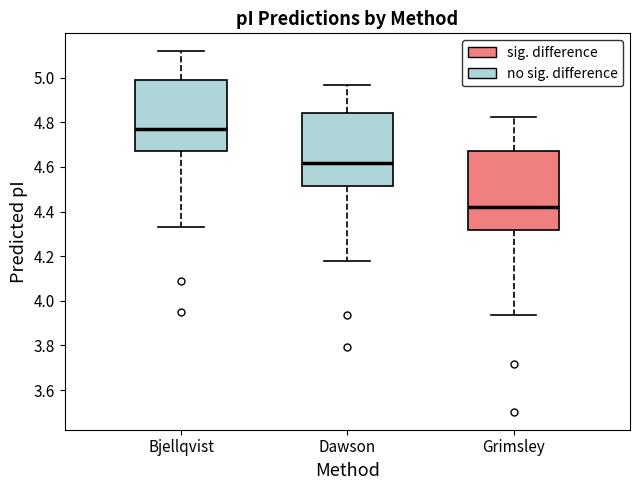

Reading left to right, read every box against the y-axis: the position of its median line, the range the box covers, and the ends of its whiskers. The values are not printed on the chart, so give them approximately, as read against the axis.

Bjellqvist: median 4.76, box 4.68 to 5.00, whiskers 4.32 to 5.12
Dawson: median 4.62, box 4.52 to 4.84, whiskers 4.18 to 4.96
Grimsley: median 4.42, box 4.32 to 4.68, whiskers 3.94 to 4.82